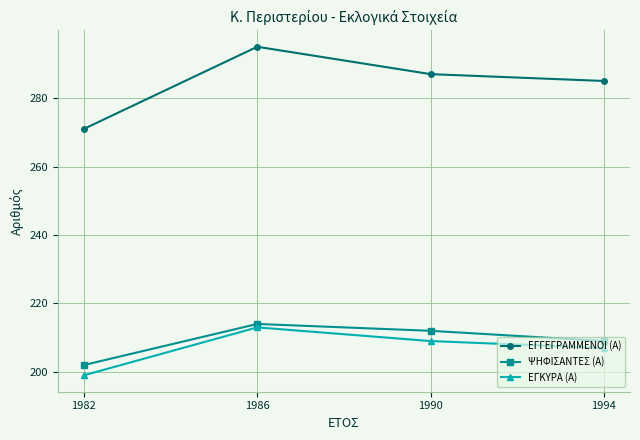

Which series changed the most between 1990 and 1994?

ΨΗΦΙΣΑΝΤΕΣ (Α)